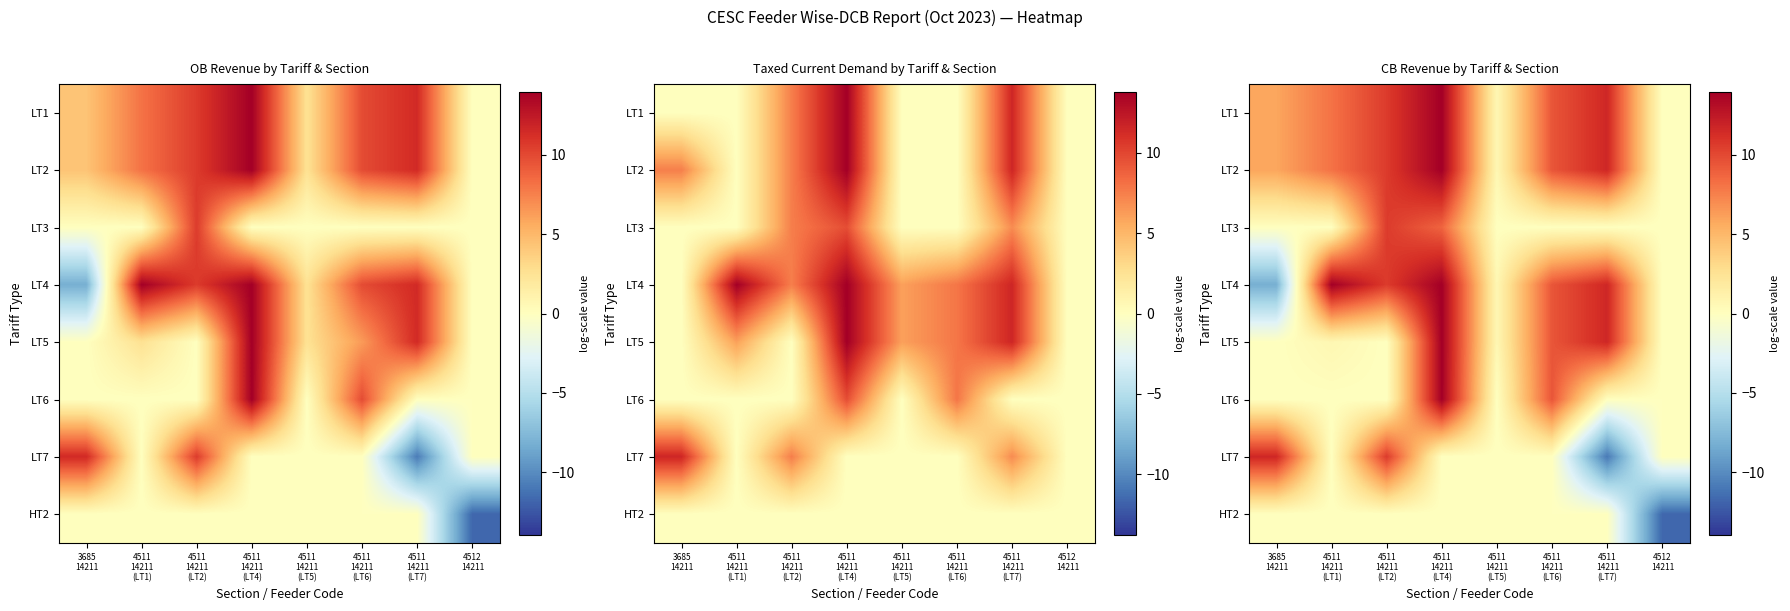

At how many categories does at least one series exceed 7?

6